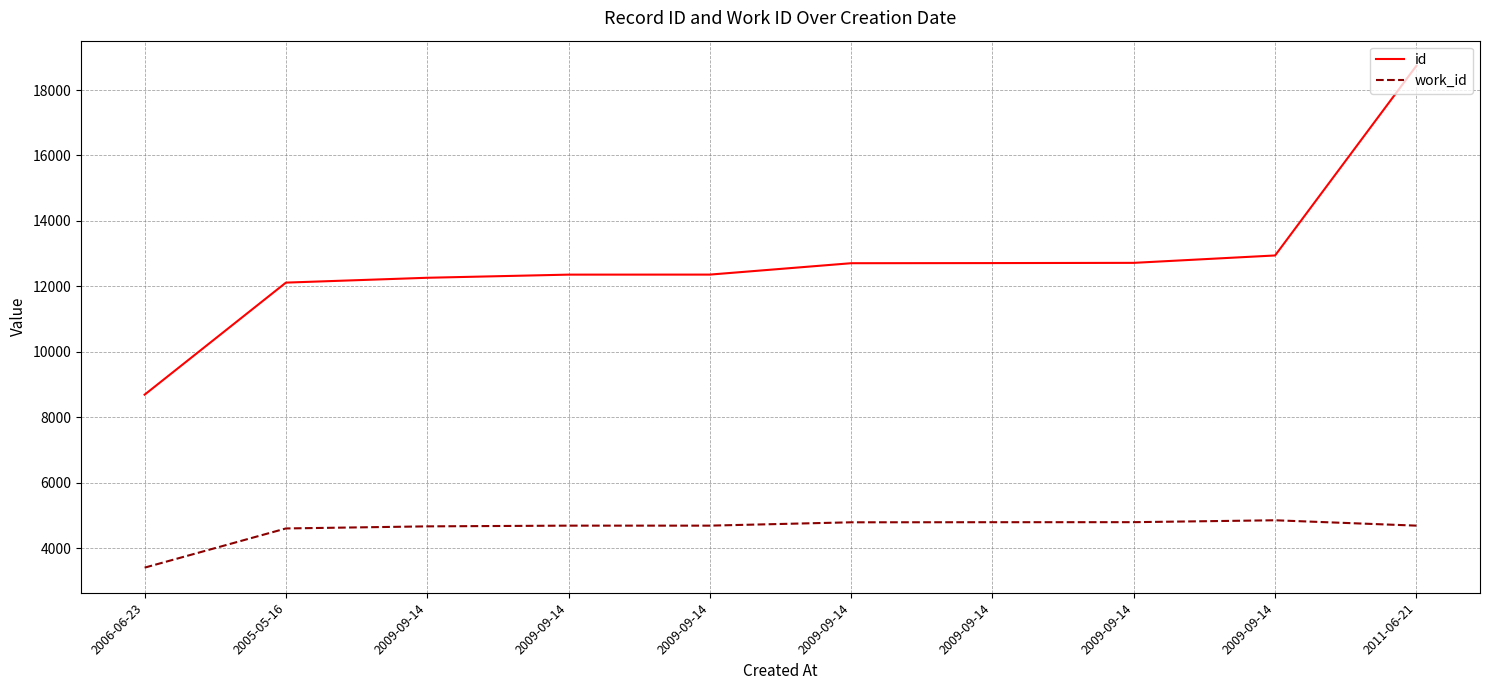

What are all the series names shown in the legend?

id, work_id